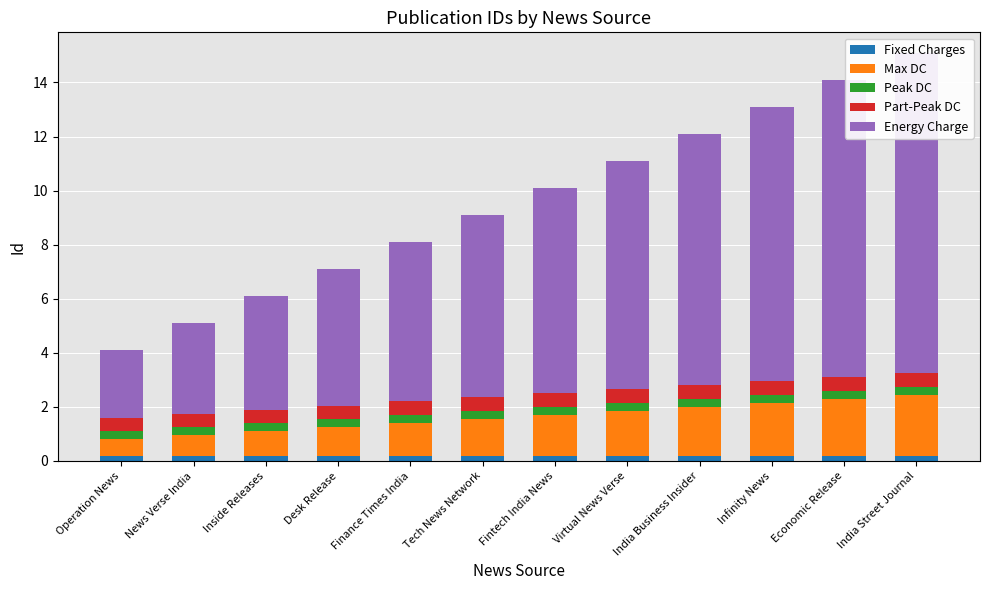

List the labels in order of Peak DC value, largest first.

Operation News, News Verse India, Inside Releases, Desk Release, Finance Times India, Tech News Network, Fintech India News, Virtual News Verse, India Business Insider, Infinity News, Economic Release, India Street Journal